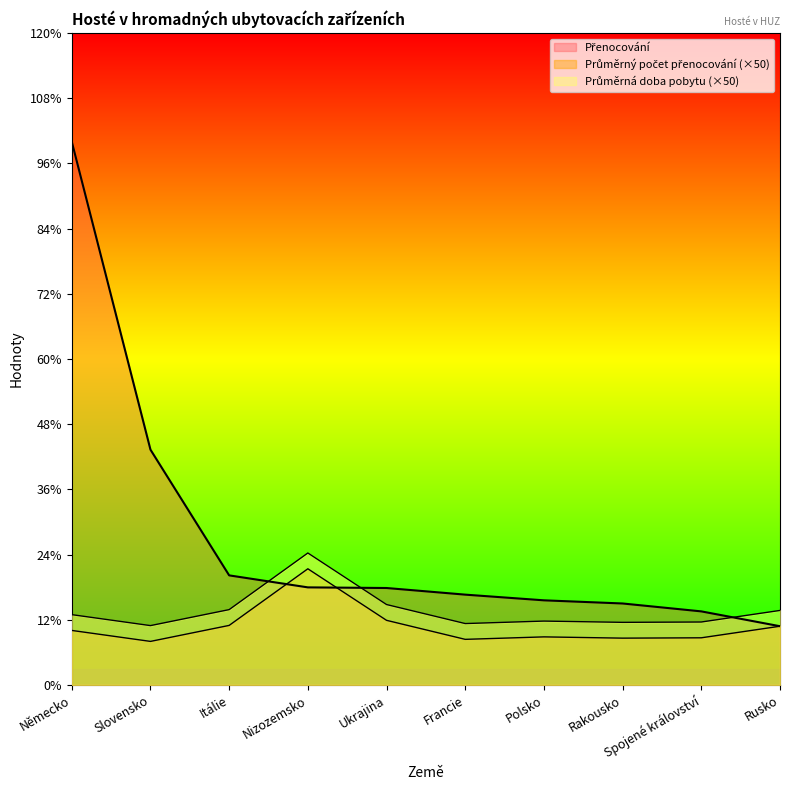

Does the chart display data point markers on the line(s)?

No